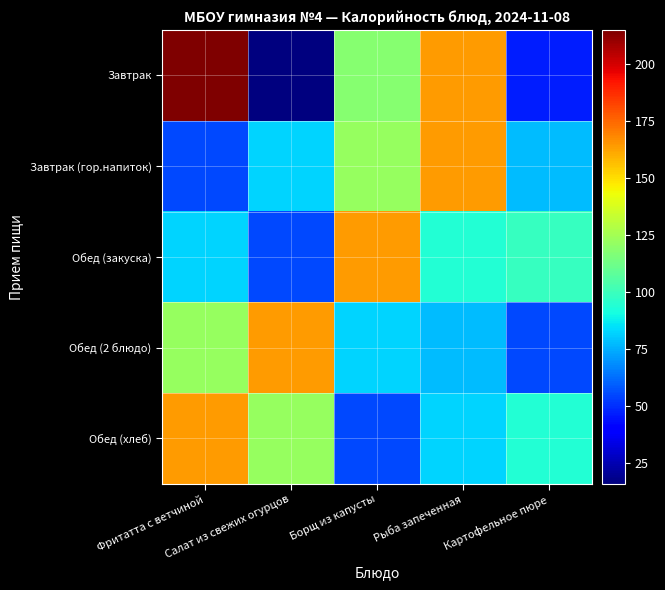

Reading right to left, transcribe all the data shown in this chart.

Завтрак: Картофельное пюре=47.0	Рыба запеченная=164.0	Борщ из капусты=118.0	Салат из свежих огурцов=16.0	Фритатта с ветчиной=215.0
Завтрак (гор.напиток): Картофельное пюре=77.9	Рыба запеченная=163.8	Борщ из капусты=122.0	Салат из свежих огурцов=82.4	Фритатта с ветчиной=55.6
Обед (закуска): Картофельное пюре=99.0	Рыба запеченная=94.0	Борщ из капусты=163.8	Салат из свежих огурцов=55.6	Фритатта с ветчиной=82.4
Обед (2 блюдо): Картофельное пюре=55.6	Рыба запеченная=77.9	Борщ из капусты=82.4	Салат из свежих огурцов=163.8	Фритатта с ветчиной=122.0
Обед (хлеб): Картофельное пюре=94.0	Рыба запеченная=82.4	Борщ из капусты=55.6	Салат из свежих огурцов=122.0	Фритатта с ветчиной=163.8